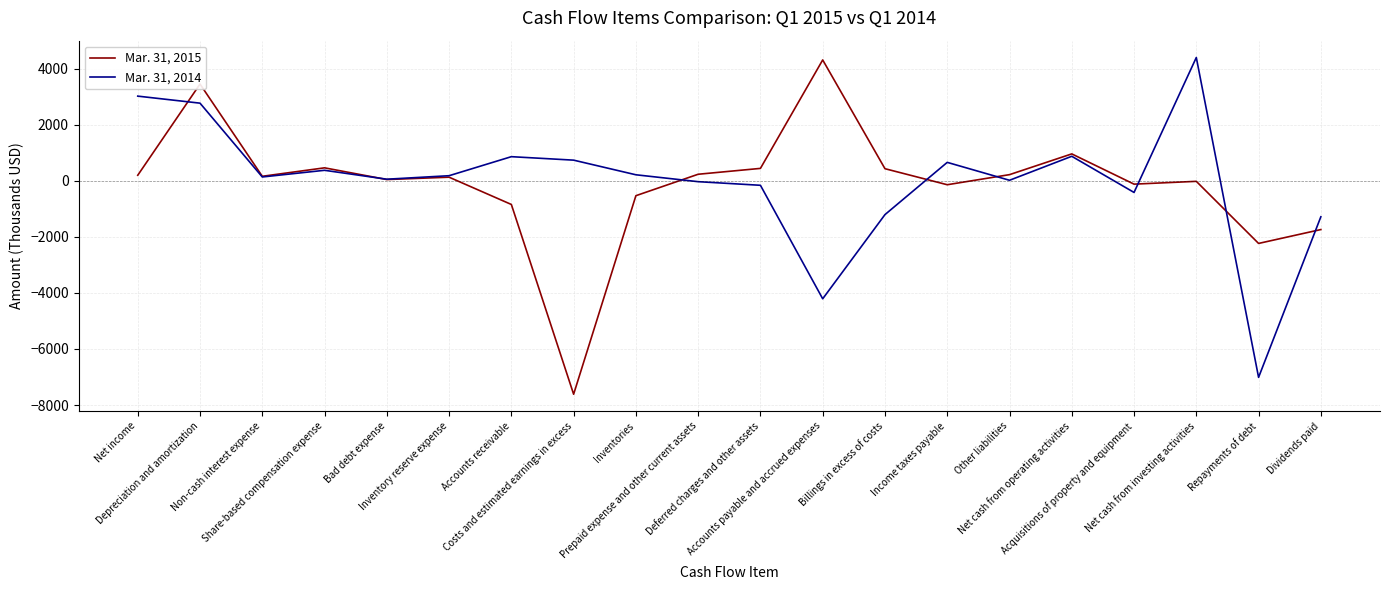

At which category does Mar. 31, 2014 reach its first local peak?

Share-based compensation expense